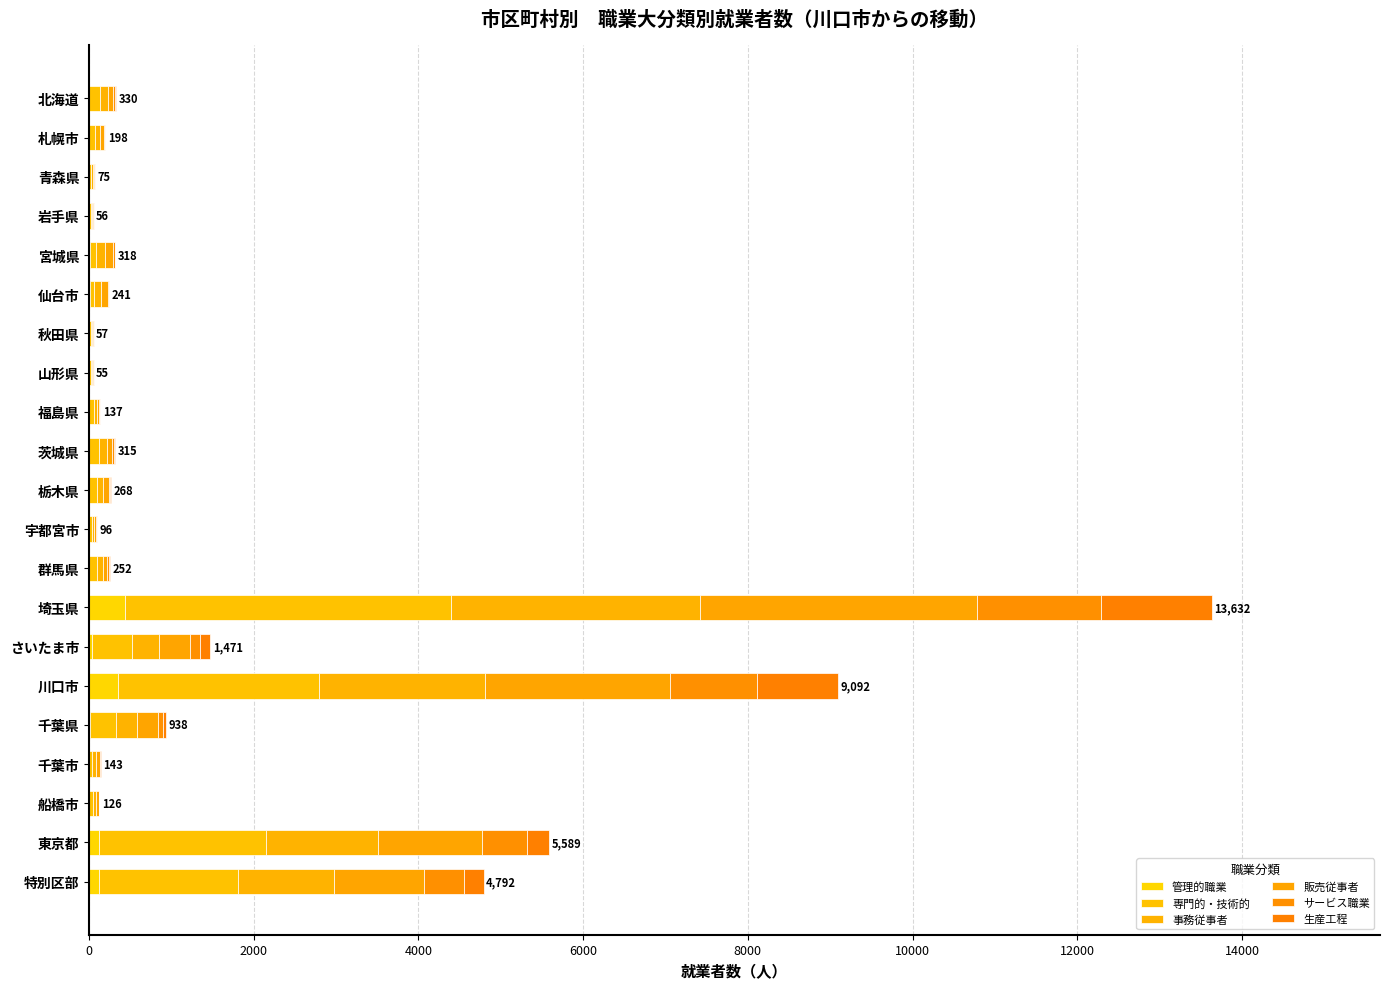

Count the number of categories in the chart.

21